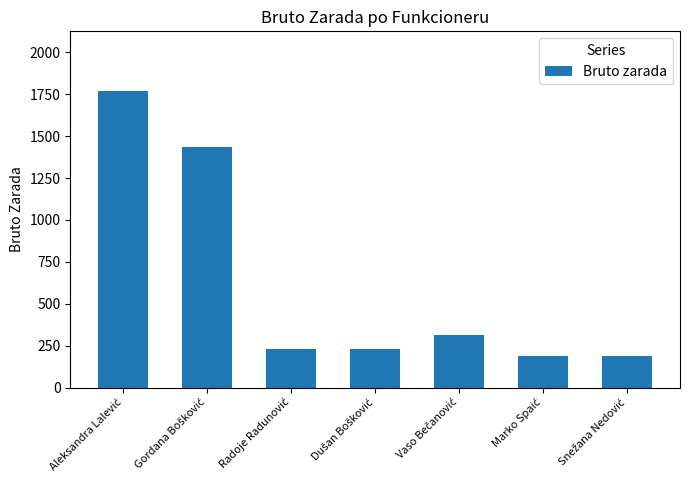

What is the minimum value shown in the chart?

188.7